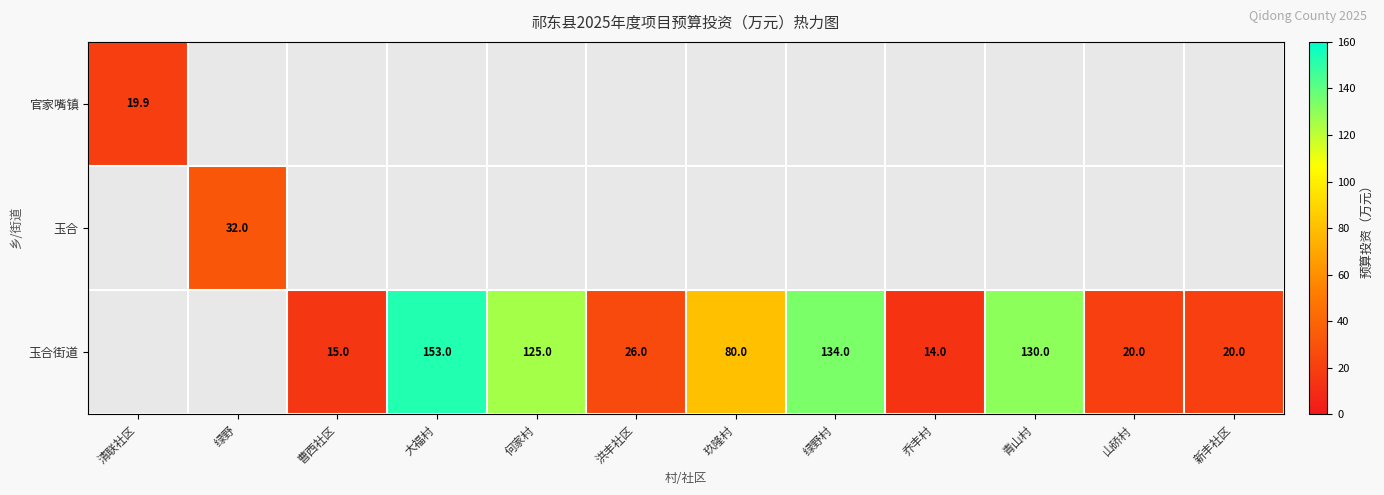

The 玉合街道 series shows 77.5 at 大福村. True or false?

False